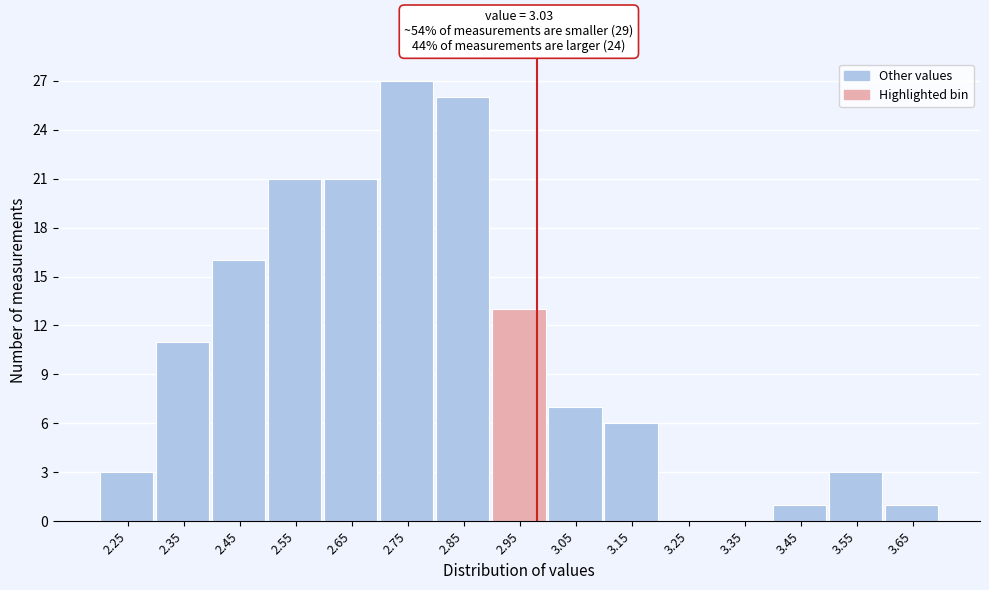

Reading left to right, list all the values displayed in this chart.

2.25=3	2.35=11	2.45=16	2.55=21	2.65=21	2.75=27	2.85=26	2.95=13	3.05=7	3.15=6	3.25=0	3.35=0	3.45=1	3.55=3	3.65=1